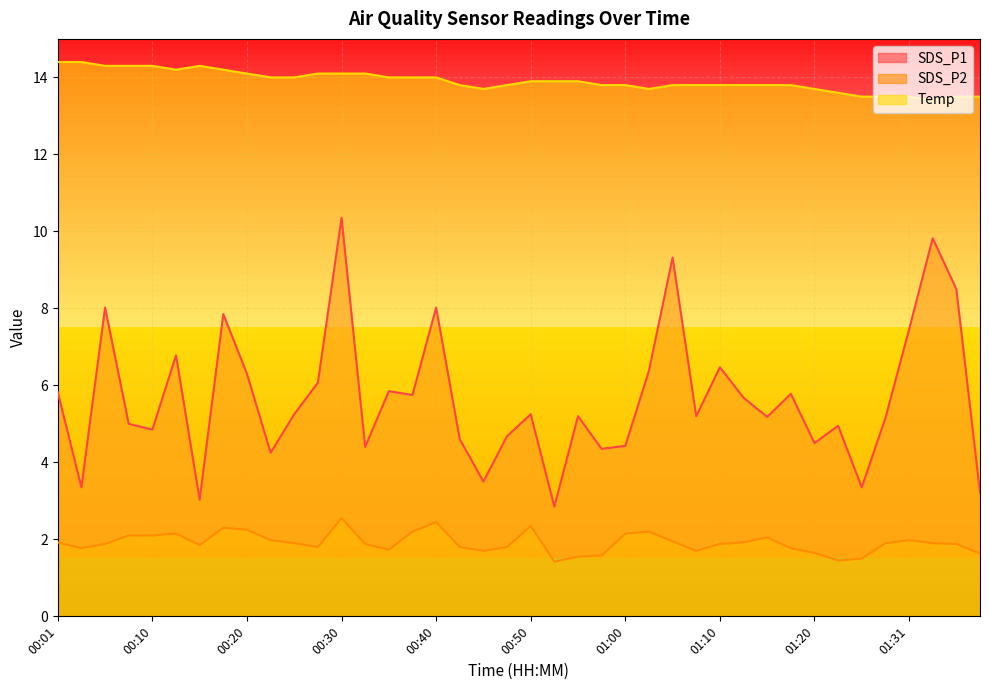

What is the average value of the SDS_P1 series?

5.7